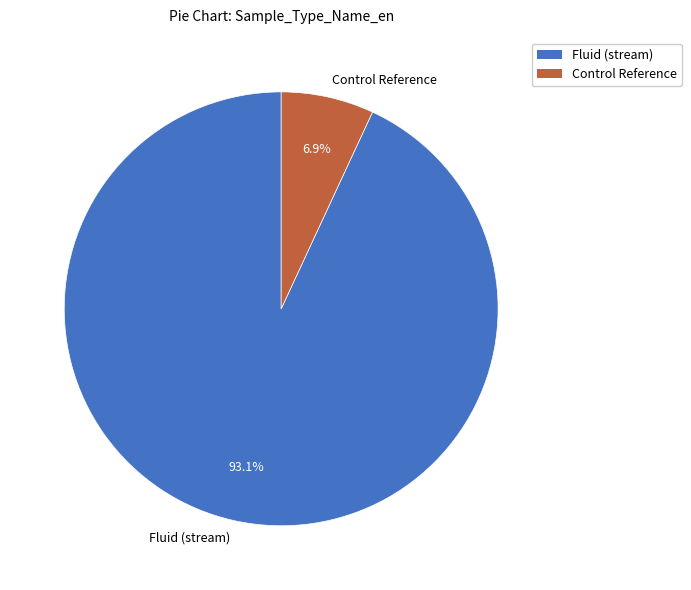

Do Control Reference and Fluid (stream) together represent more than half of the pie?

Yes